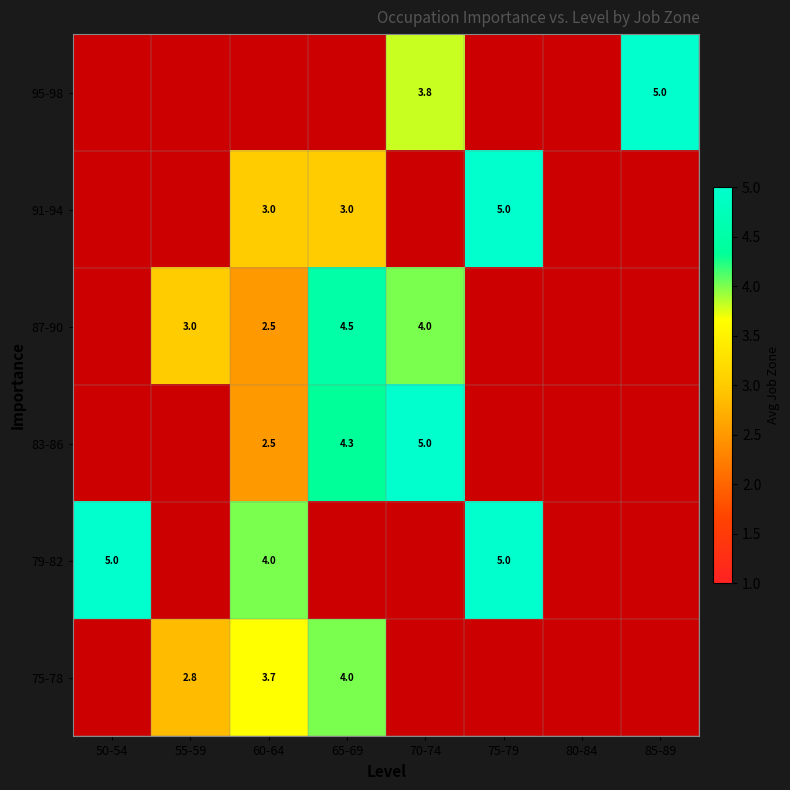

Between 75-79 and 65-69, which is larger?

65-69